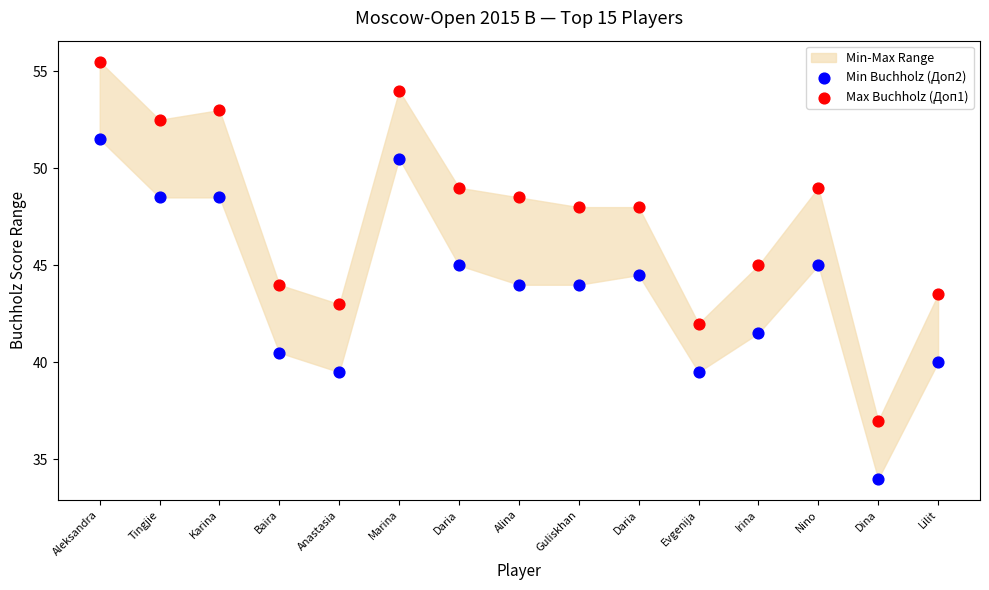

Which series contains the lowest Y value?

Min Buchholz (Доп2)